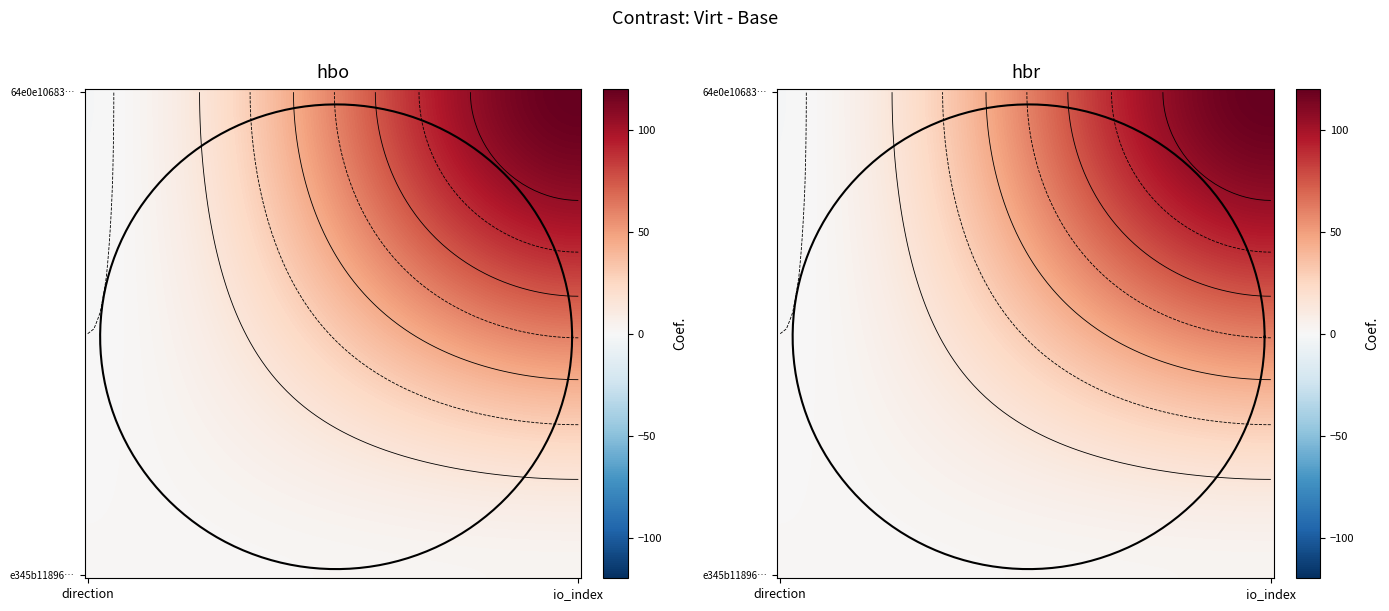

Reading left to right, transcribe all the data shown in this chart.

64e0e10683bfd866ec03ecdba5a036579377277: 0=-1	1=120
e345b11896d8265a995dbac291e902b607de243: 0=1	1=3